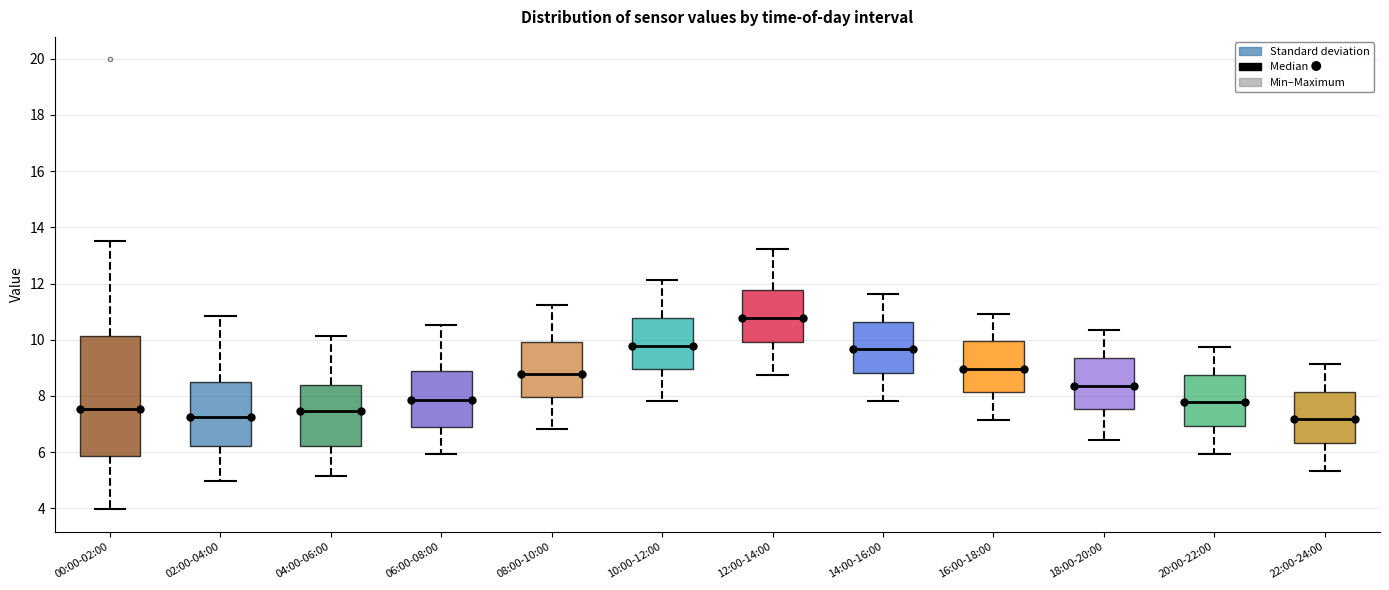

Which box is the tallest, from its lower edge to its upper edge?

00:00-02:00